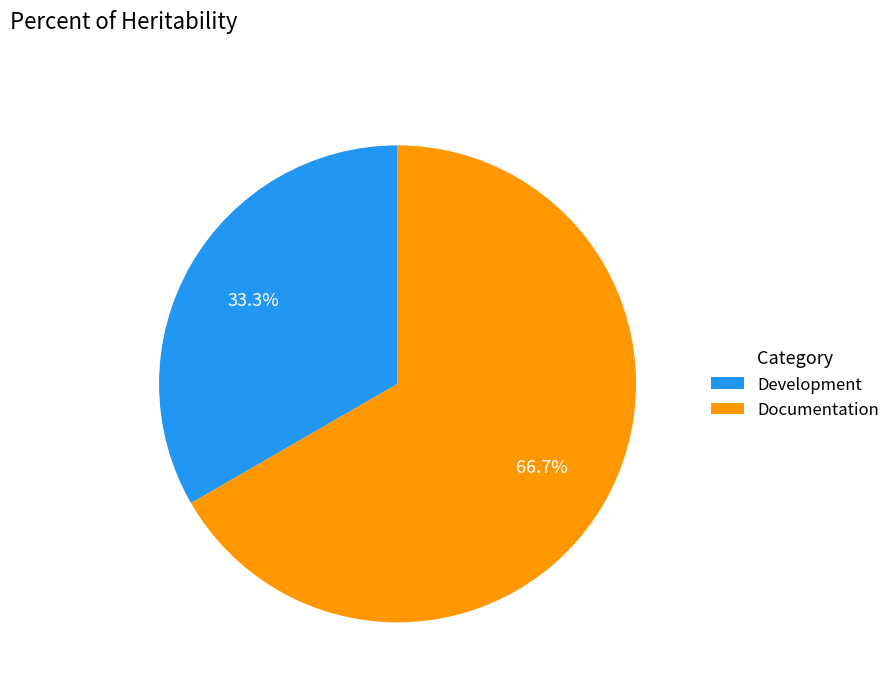

What is the total percentage of Documentation and Development?

100.0%